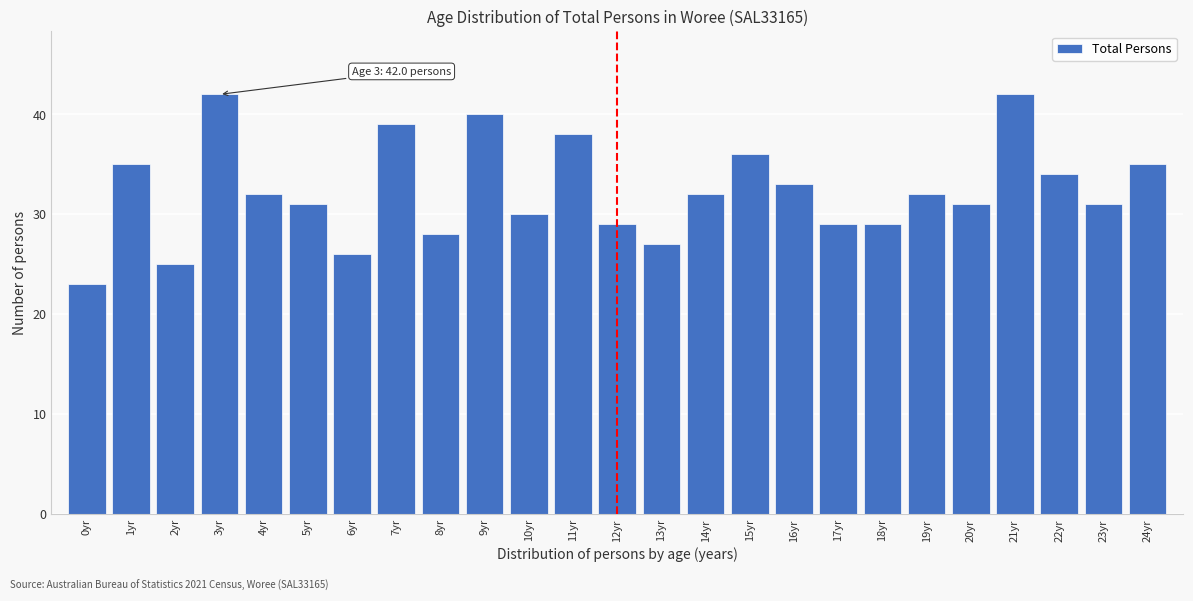

Reading left to right, extract all data points from this chart.

23	35	25	42	32	31	26	39	28	40	30	38	29	27	32	36	33	29	29	32	31	42	34	31	35